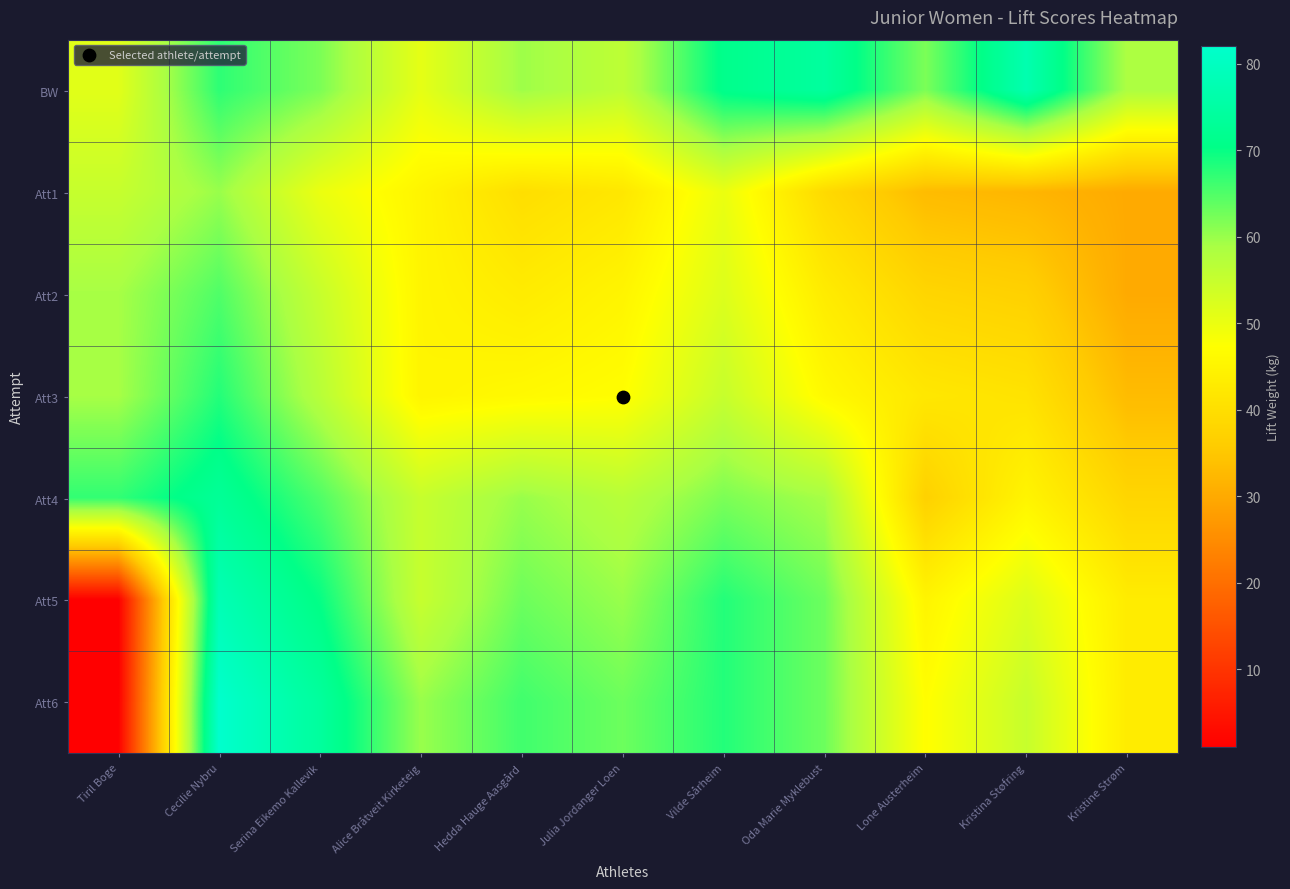

What is the maximum value shown in the chart?

82.0